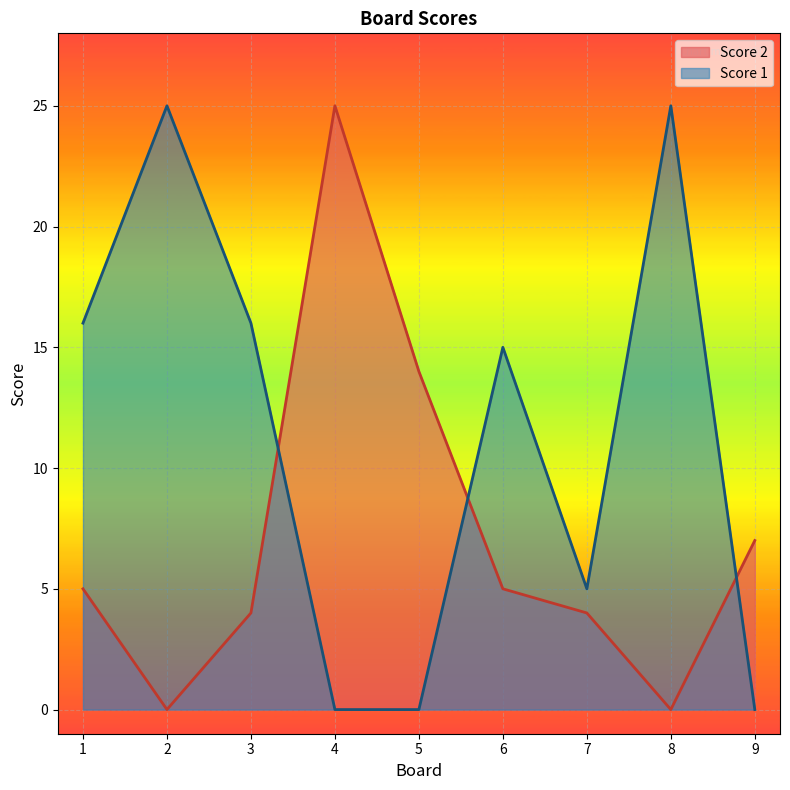

How many lines are shown in the chart?

2